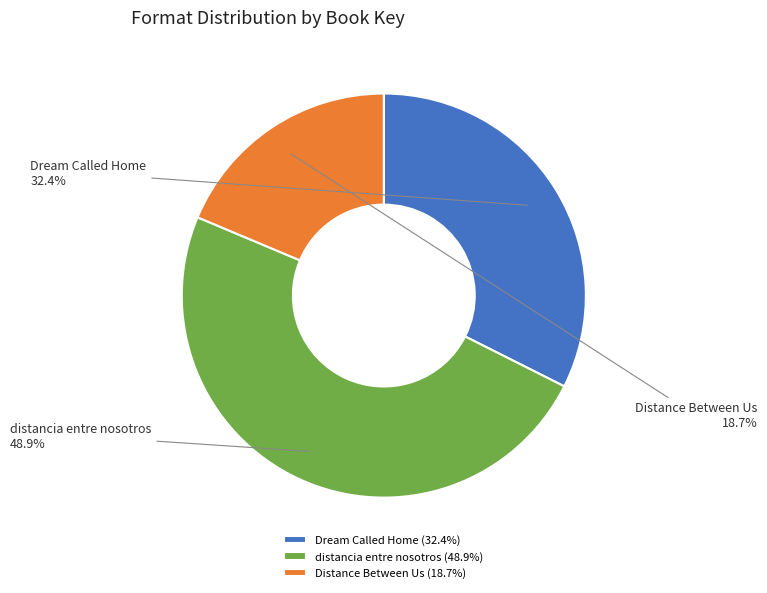

The distancia entre nosotros slice represents 58% of the pie. True or false?

False